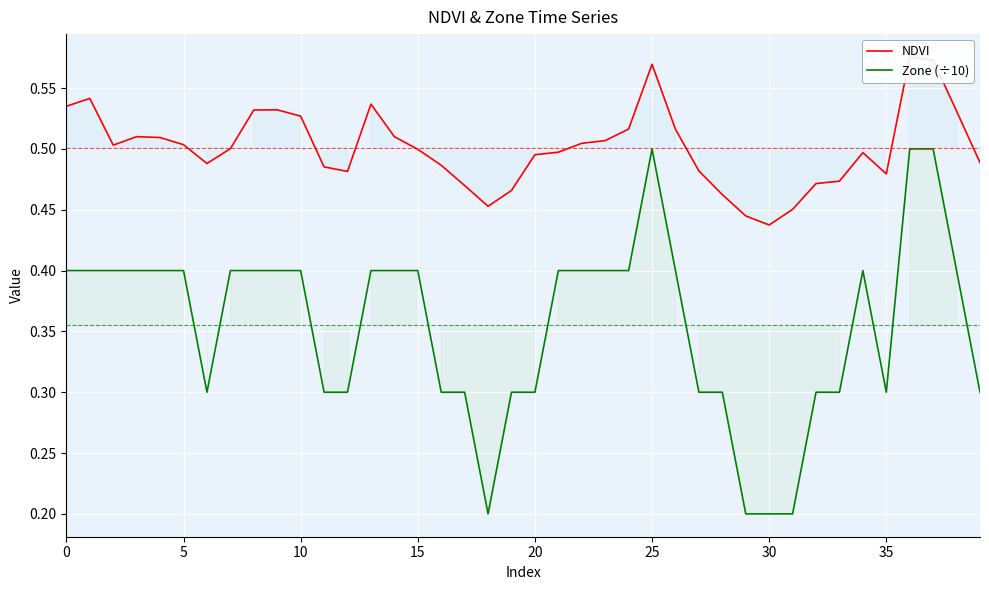

The Zone (÷10) series shows 0.1 at 20. True or false?

False